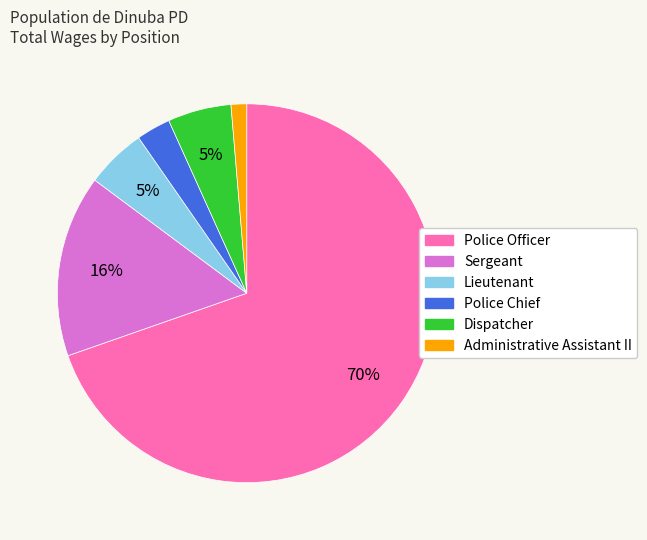

To the nearest percent, what is the average slice percentage?

17%